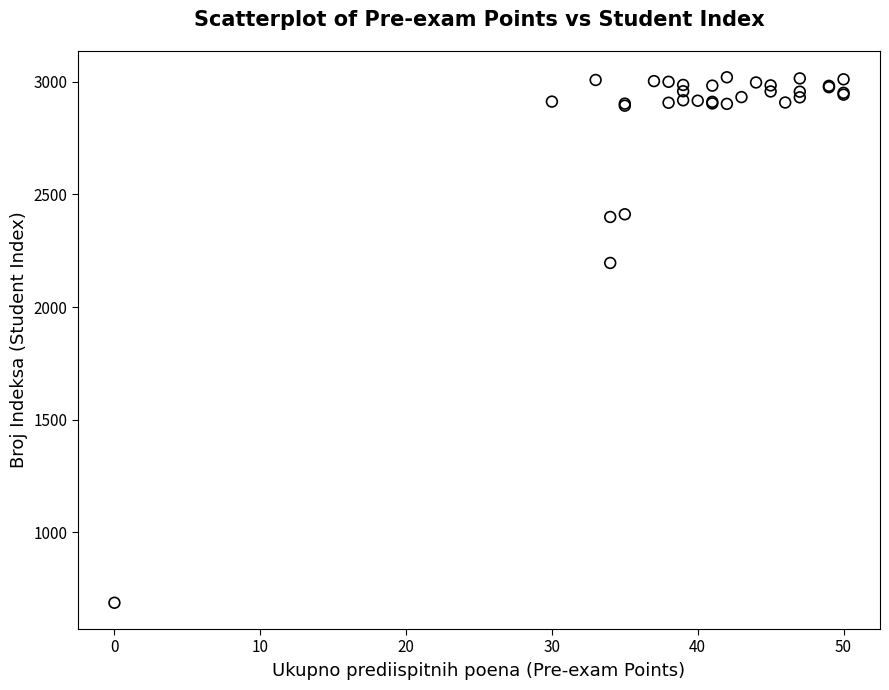

What Y value in the scatter plot is closest to 1854?

2196